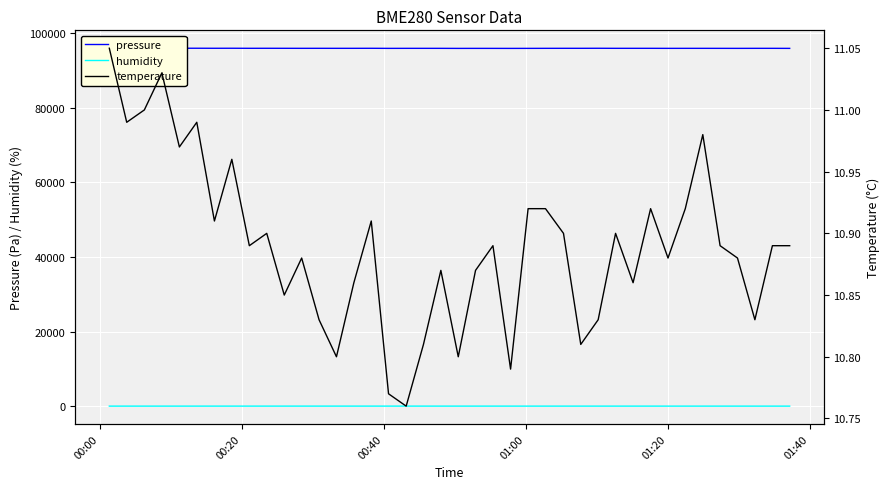

True or false: temperature and pressure intersect in this chart.

False